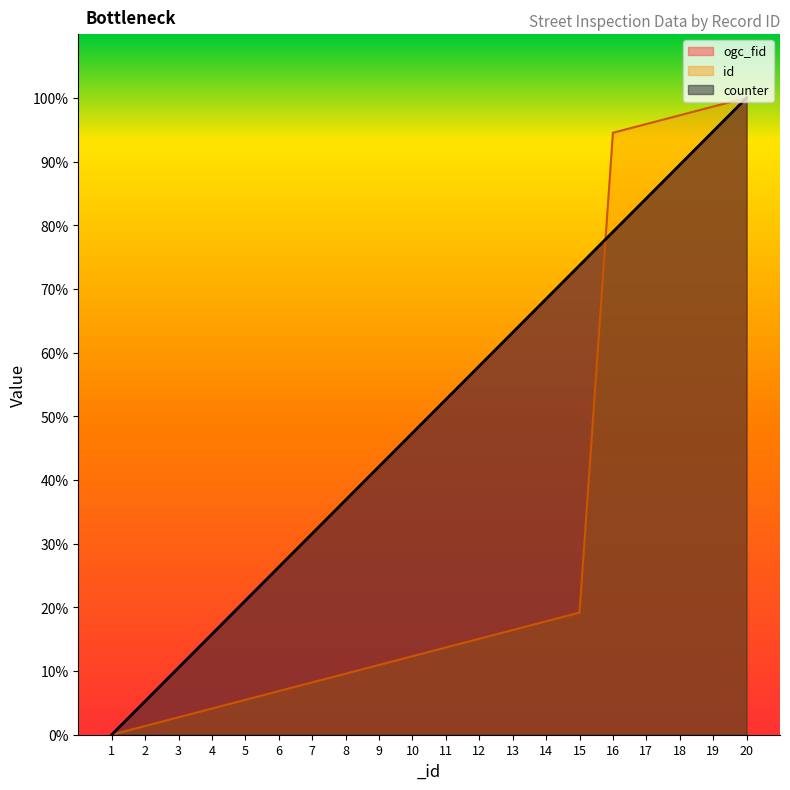

How many data points in id are less than 13?

10